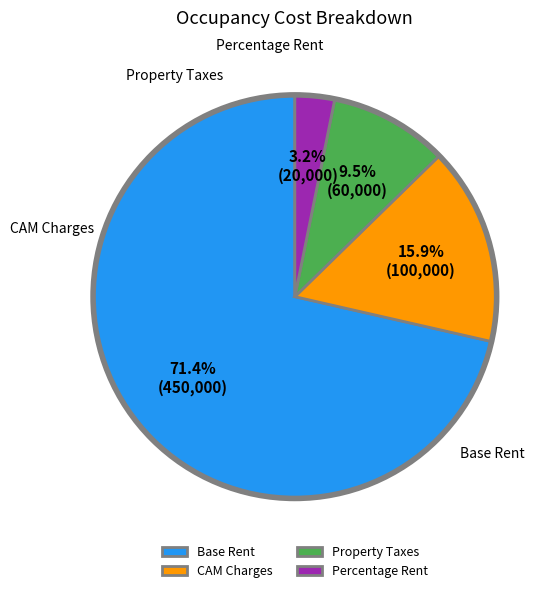

Is it true that Property Taxes is 10% of the pie?

True